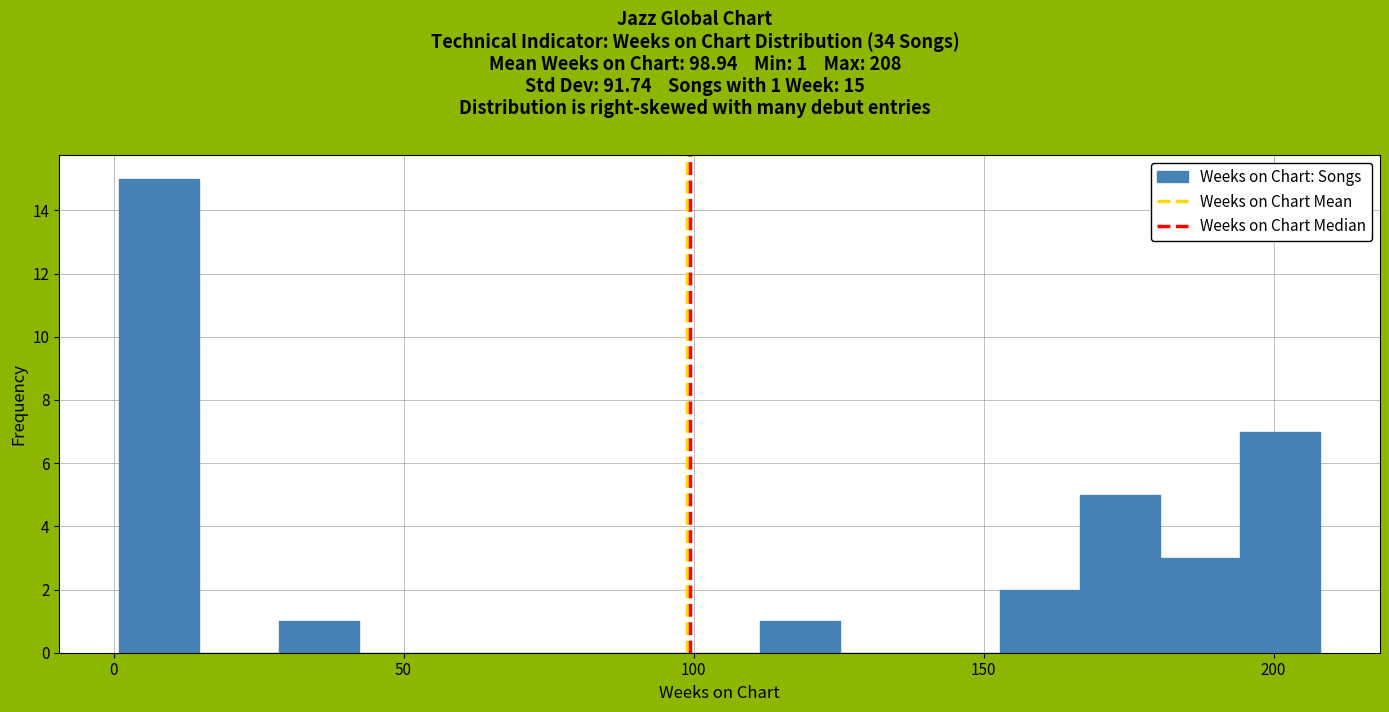

Around what value on the x-axis is the tallest bar? Give the approximate position of its centre, as read against the axis.

10